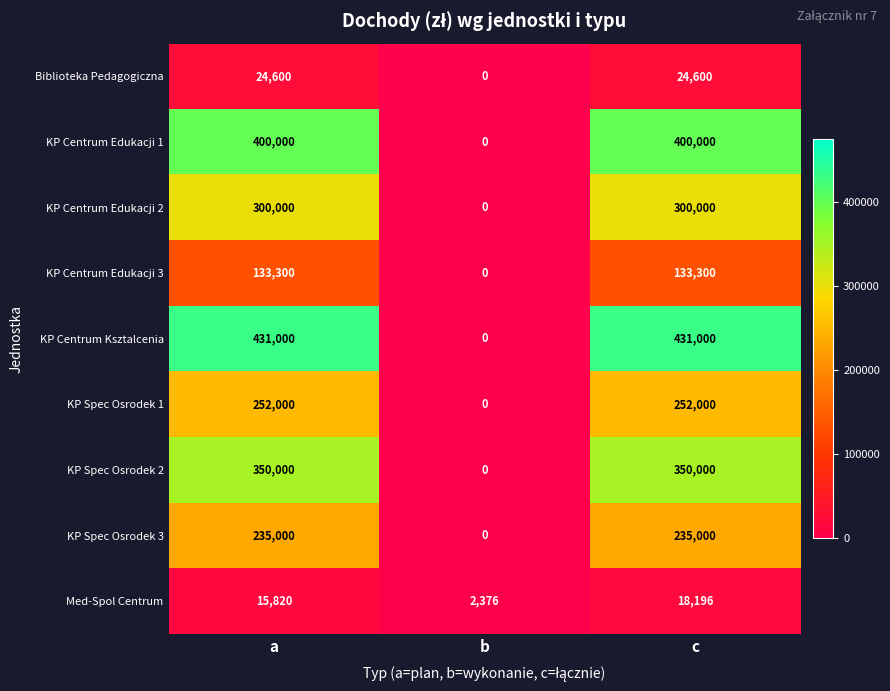

Which series changed the most between a and c?

Med-Spol Centrum